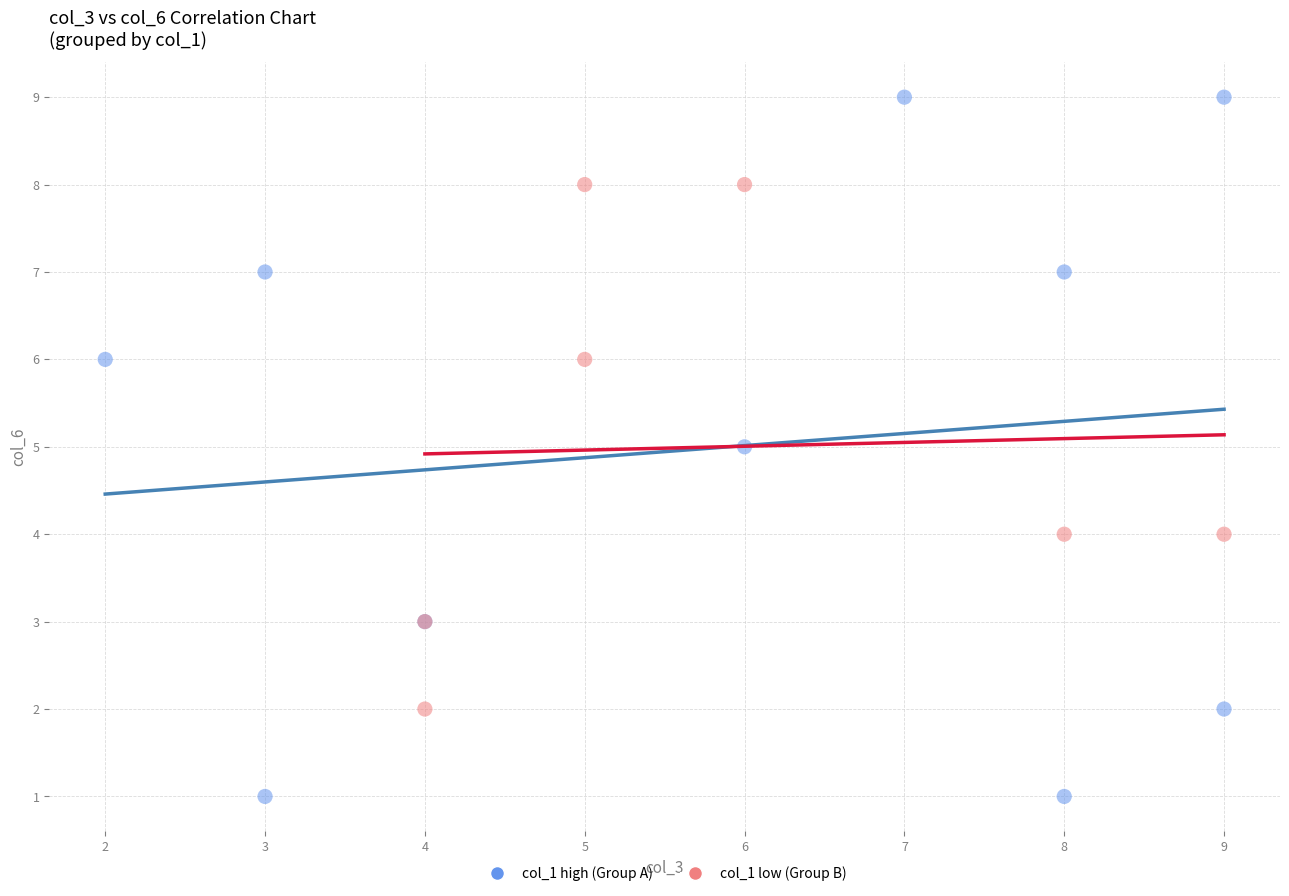

Which series has the widest spread of Y values?

col_1 high (Group A)